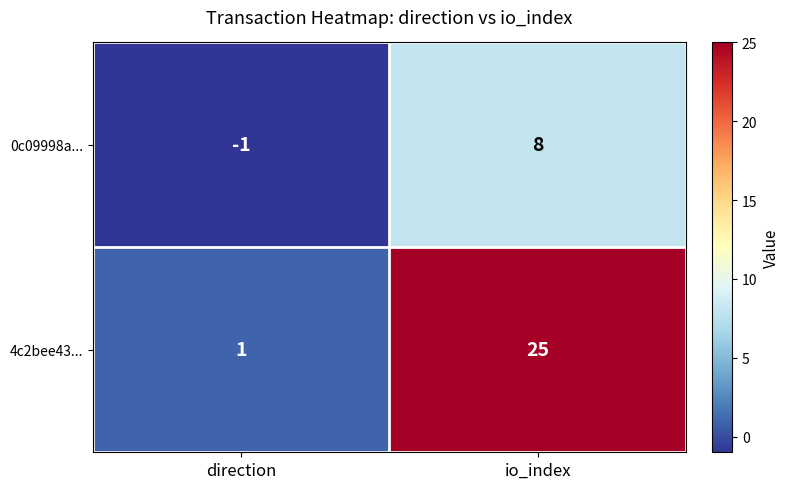

The 0c09998a... series shows -1 at direction. True or false?

True